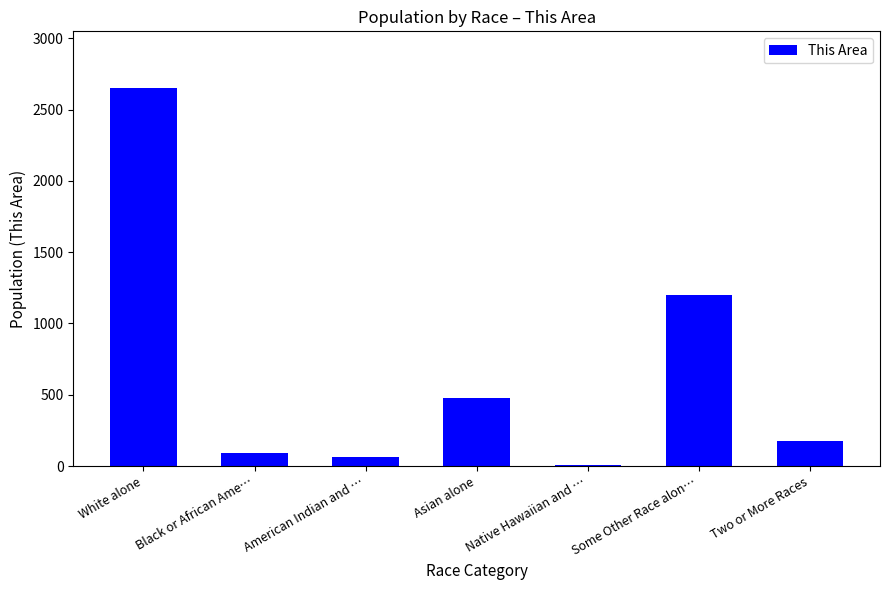

What is the greatest value displayed?

2651